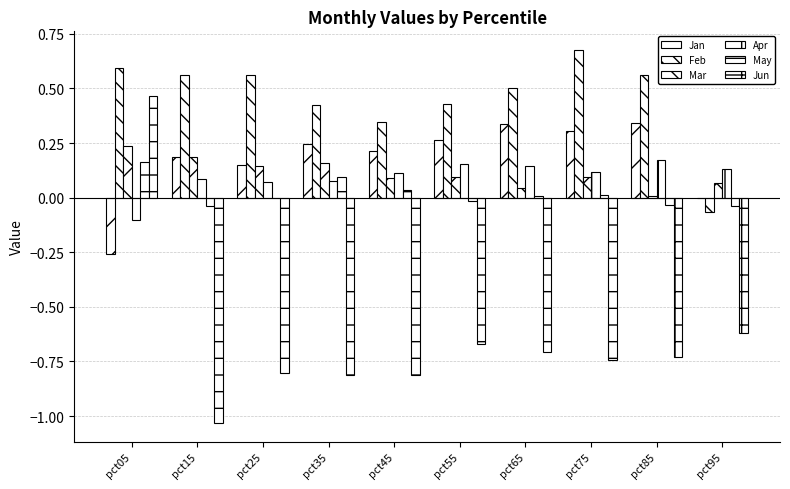

List the series in order of their peak value, lowest first.

May, Apr, Mar, Jan, Jun, Feb